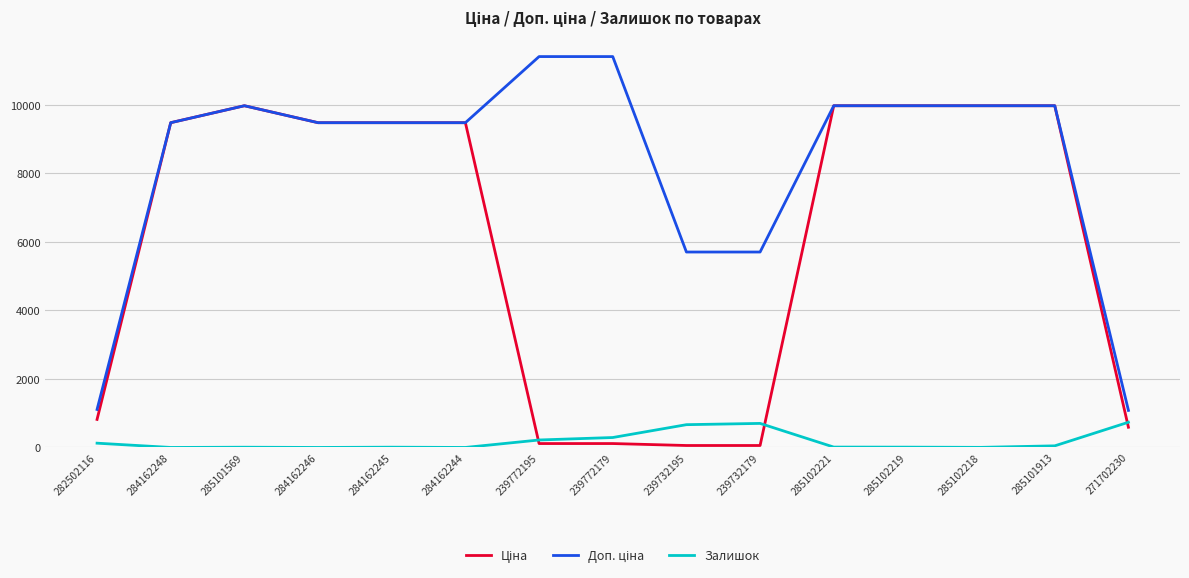

Count the number of categories in the chart.

15